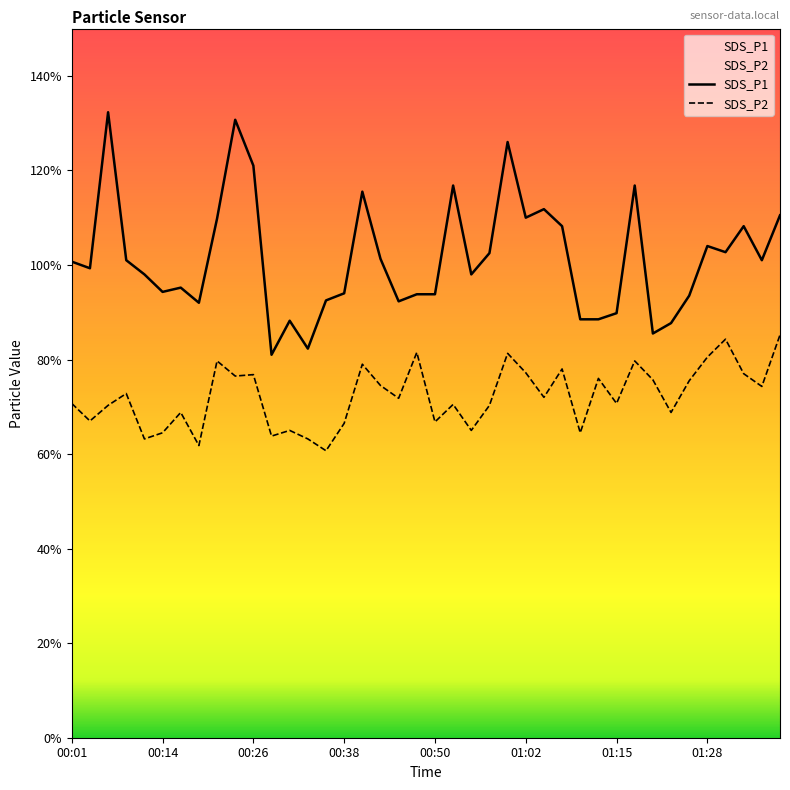

The SDS_P1 series shows 11.1 at 13. True or false?

False